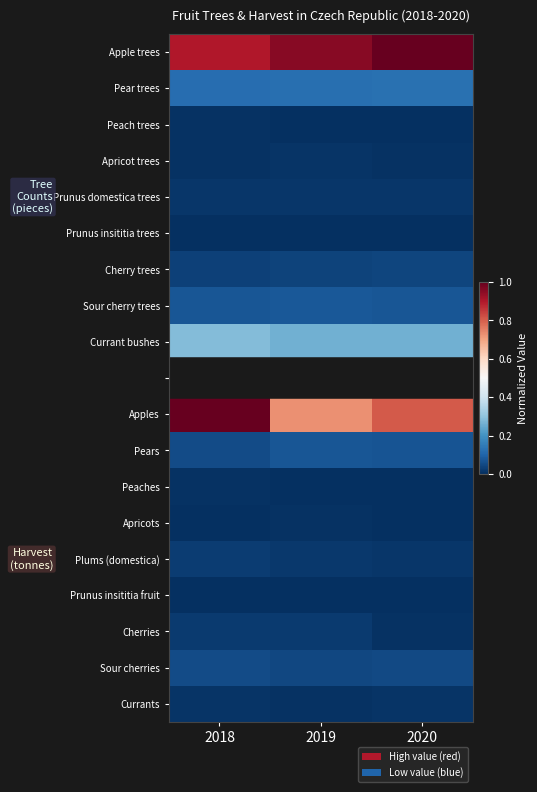

Is it true that Sour cherries equals 0.1 at 2020?

False